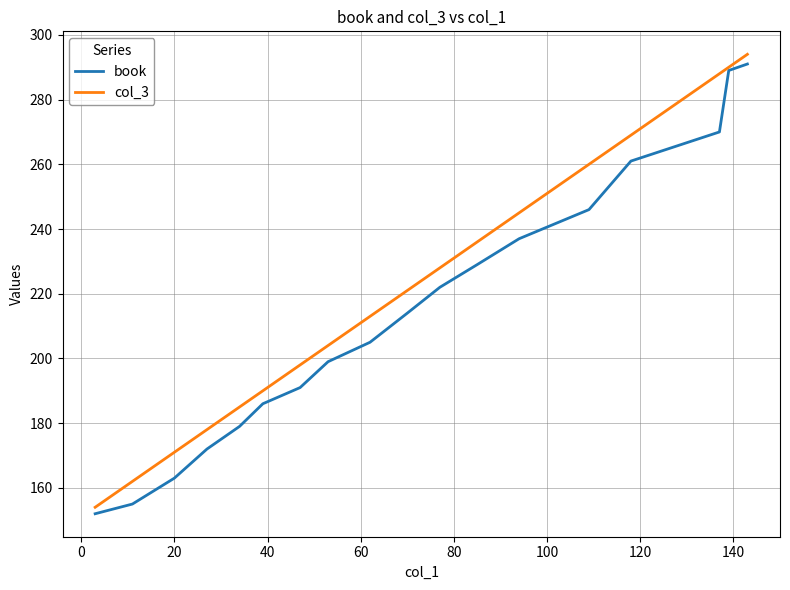

Which series has the largest total across all categories?

col_3